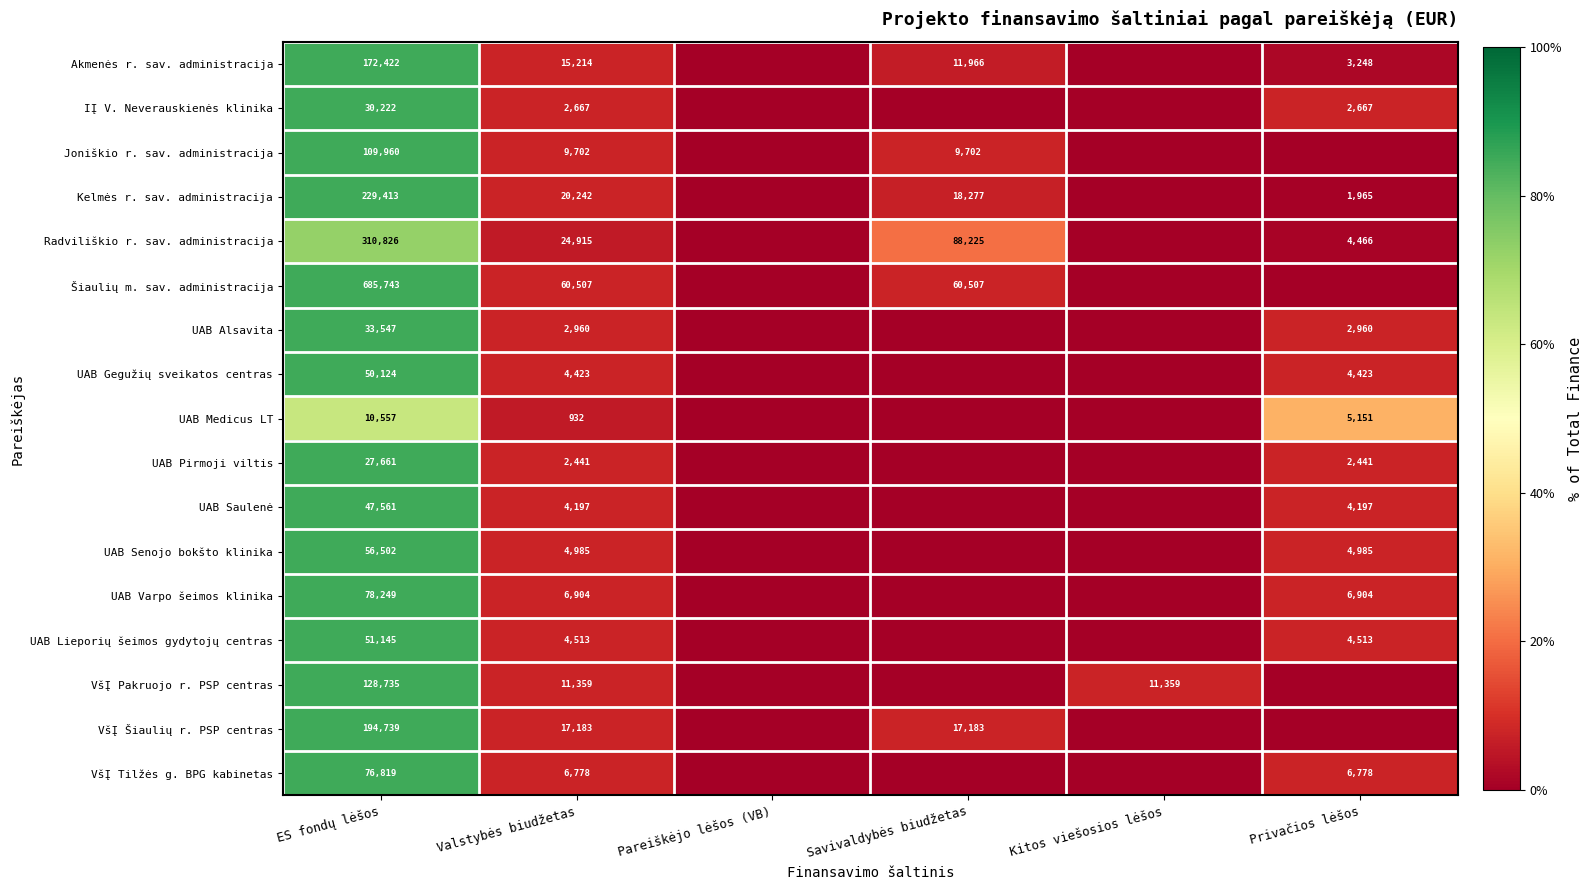

At how many categories does at least one series exceed 45?

1